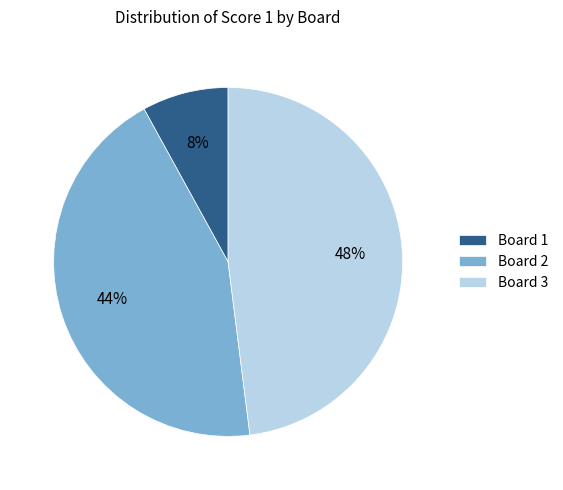

Does any single category account for the majority?

No